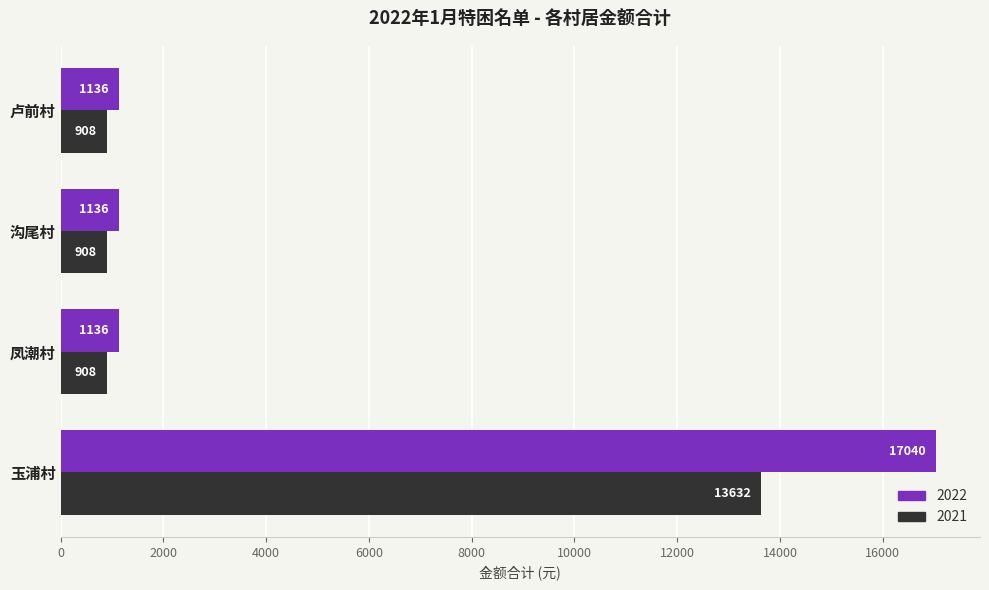

The value of 2022 at 凤潮村 is 1136. True or false?

True